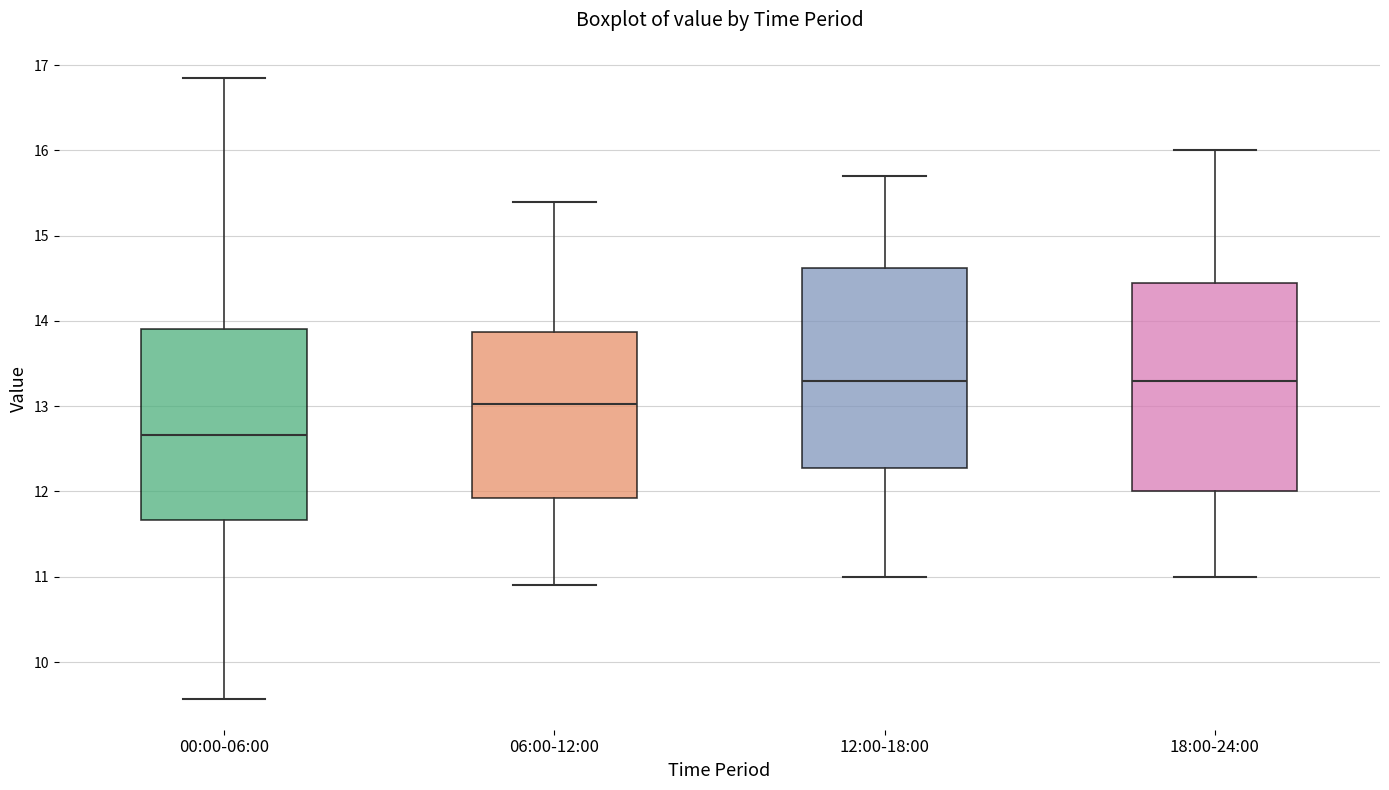

Reading left to right, read every box against the y-axis: the position of its median line, the range the box covers, and the ends of its whiskers. The values are not printed on the chart, so give them approximately, as read against the axis.

00:00-06:00: median 12.7, box 11.7 to 13.9, whiskers 9.6 to 16.9
06:00-12:00: median 13.0, box 11.9 to 13.9, whiskers 10.9 to 15.4
12:00-18:00: median 13.3, box 12.3 to 14.6, whiskers 11.0 to 15.7
18:00-24:00: median 13.3, box 12.0 to 14.5, whiskers 11.0 to 16.0